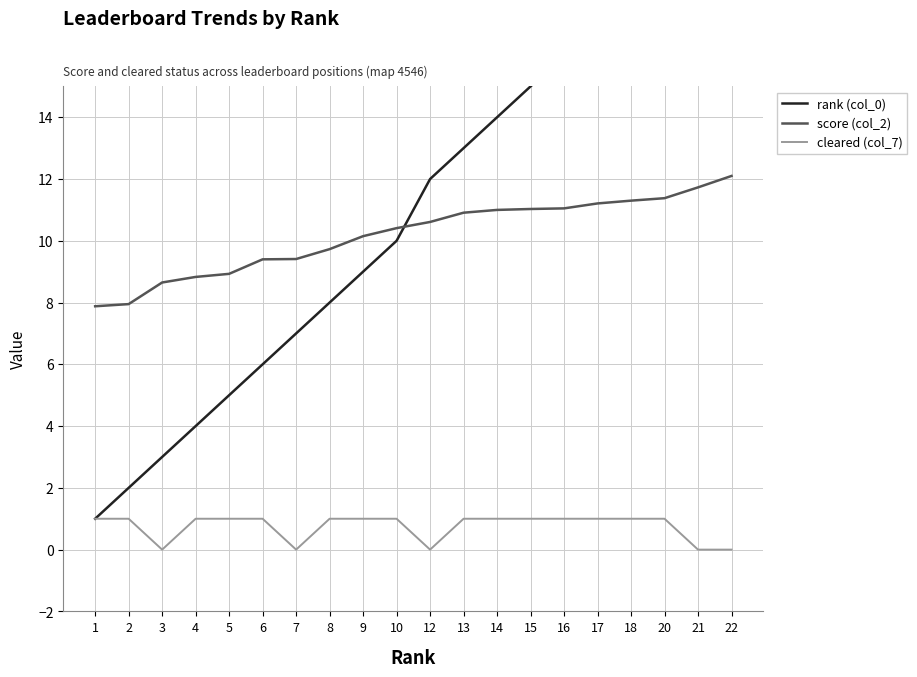

Is it true that rank (col_0) equals 0.5 at 2?

False